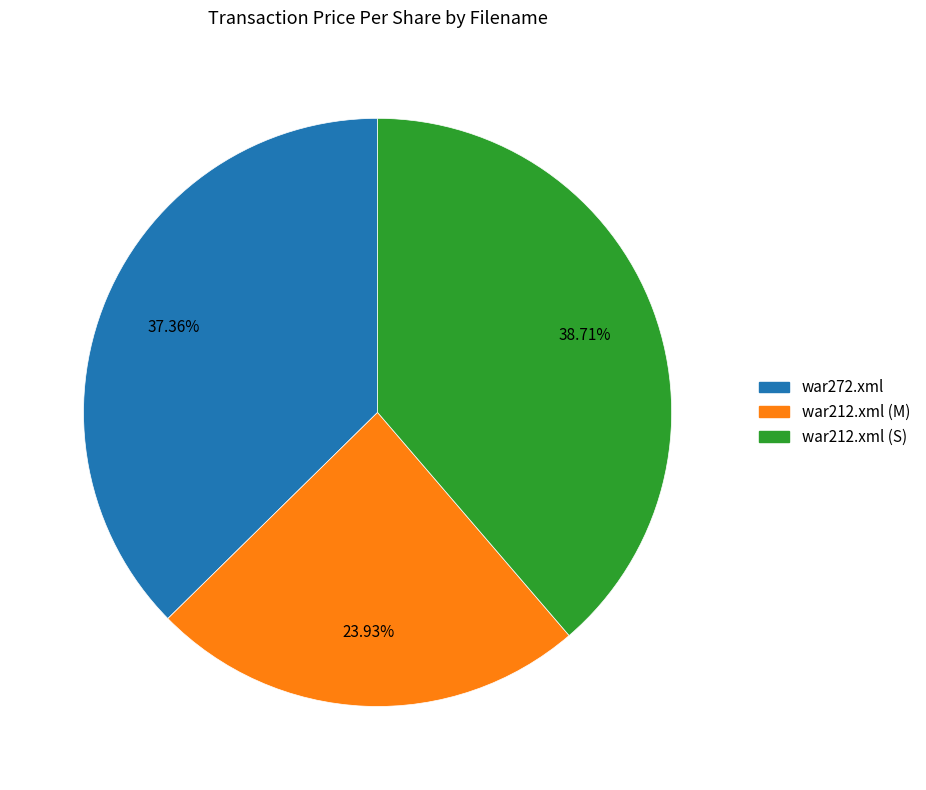

What portion of the pie excludes war272.xml?

62.6%